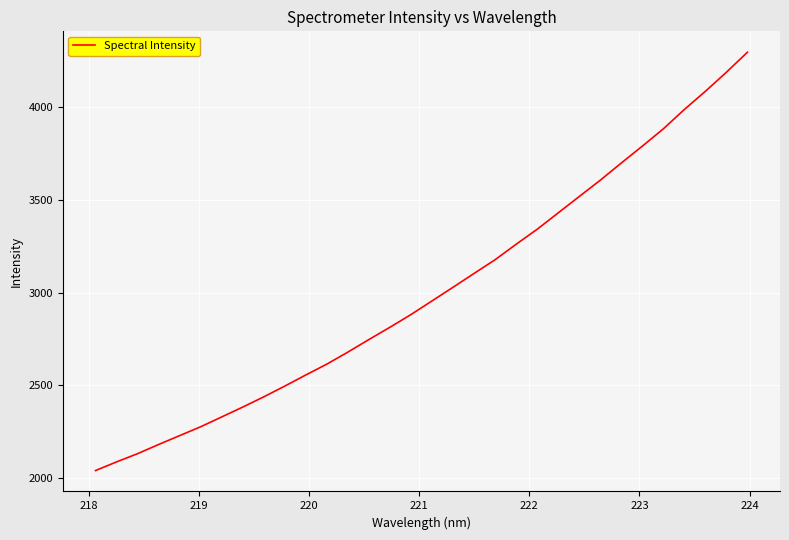

How many values exceed 2955?

16